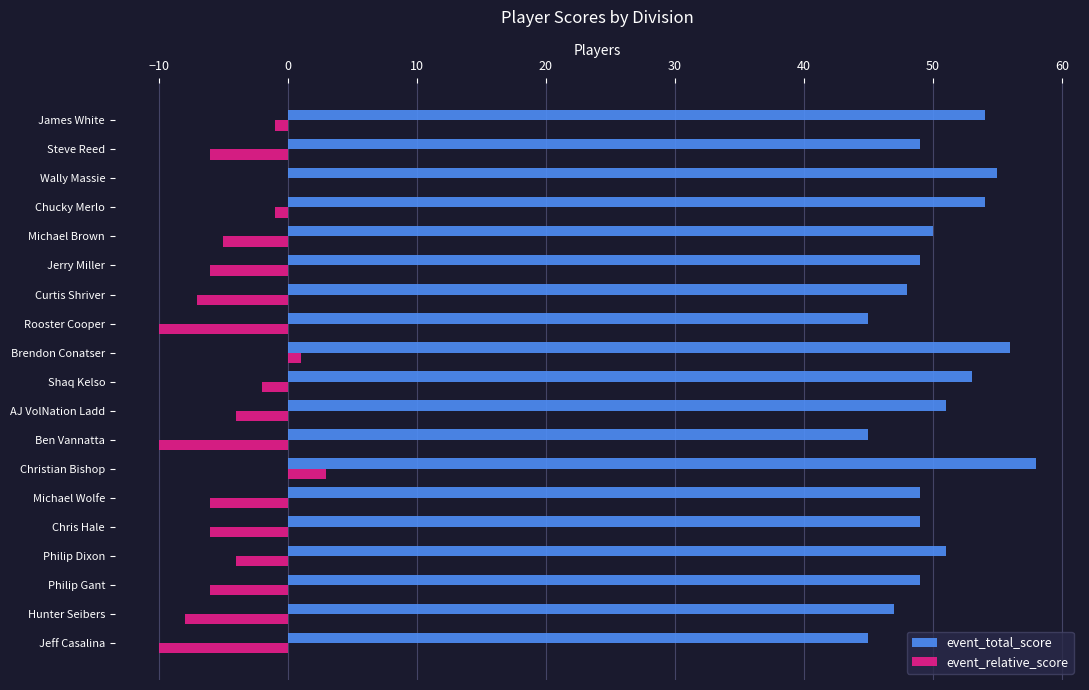

What are all the series names shown in the legend?

event_total_score, event_relative_score